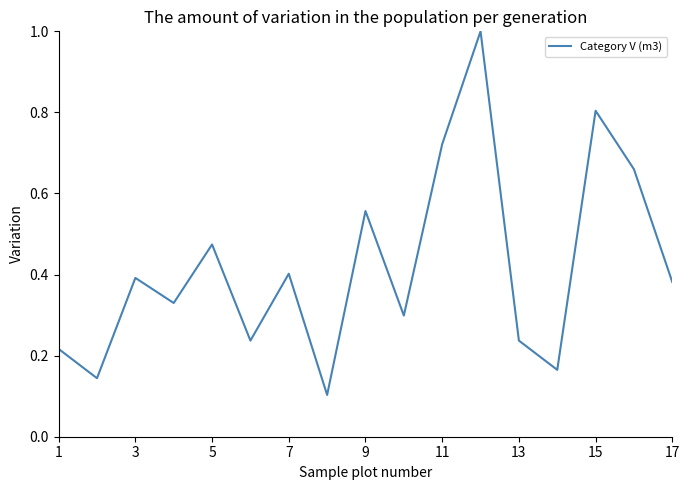

What is the maximum value shown in the chart?

1.0